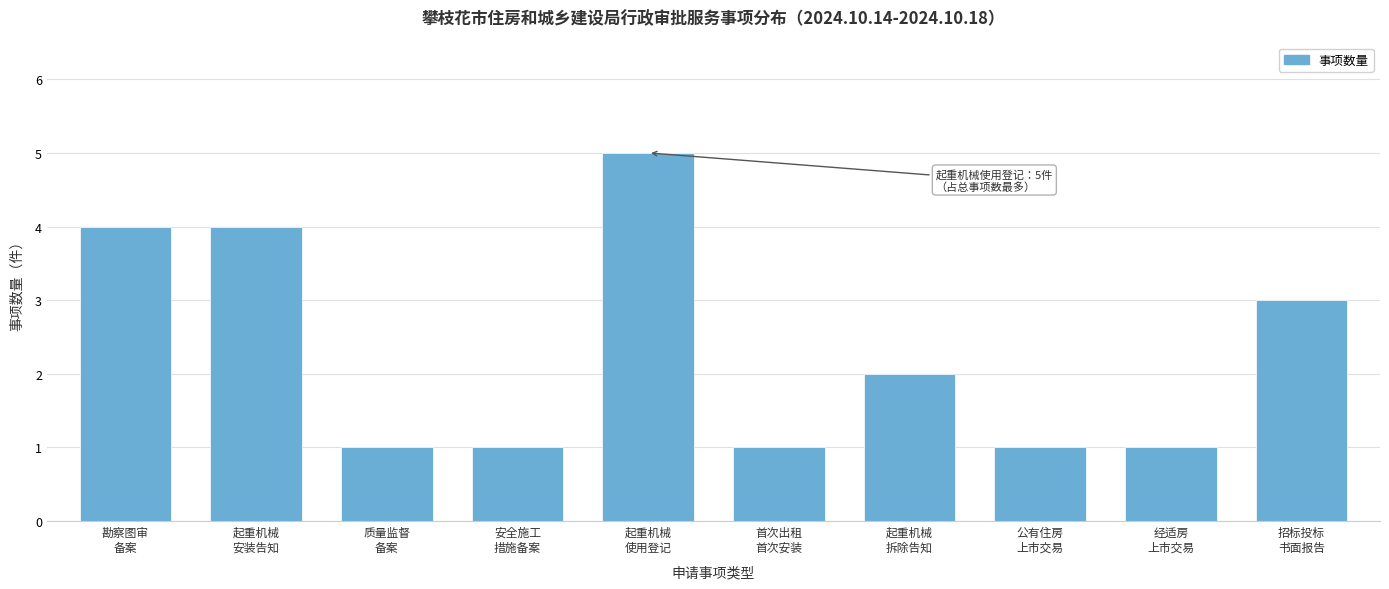

Reading left to right, list all the values displayed in this chart.

4	4	1	1	5	1	2	1	1	3